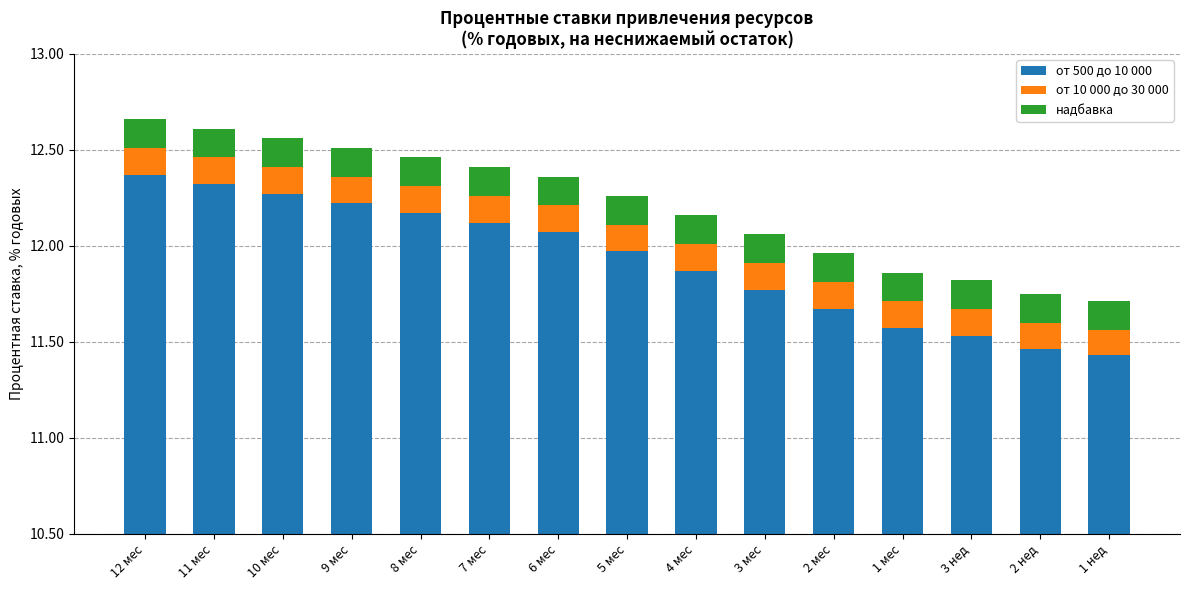

What is the spread (max minus min) of values at 9 мес?

12.1